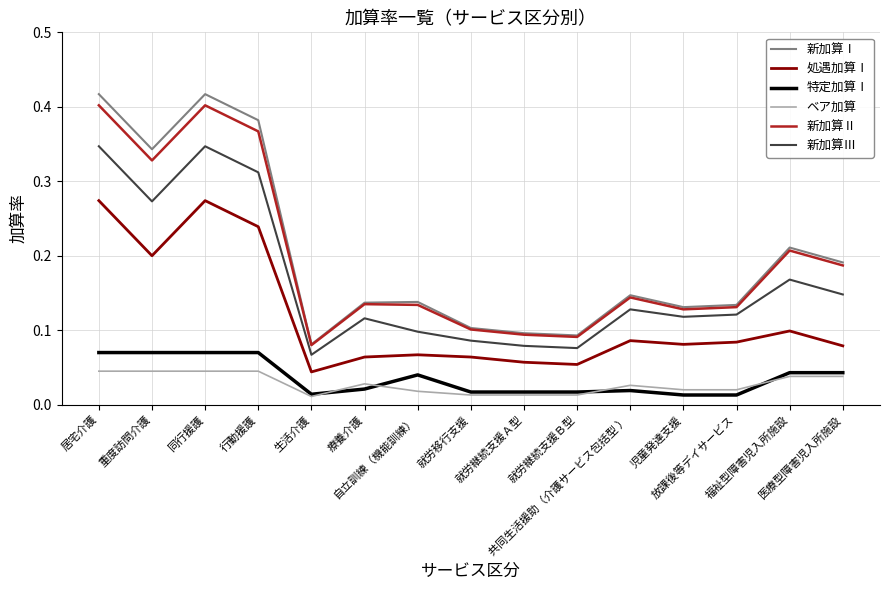

True or false: 新加算Ⅰ and 新加算Ⅲ cross at least once.

False